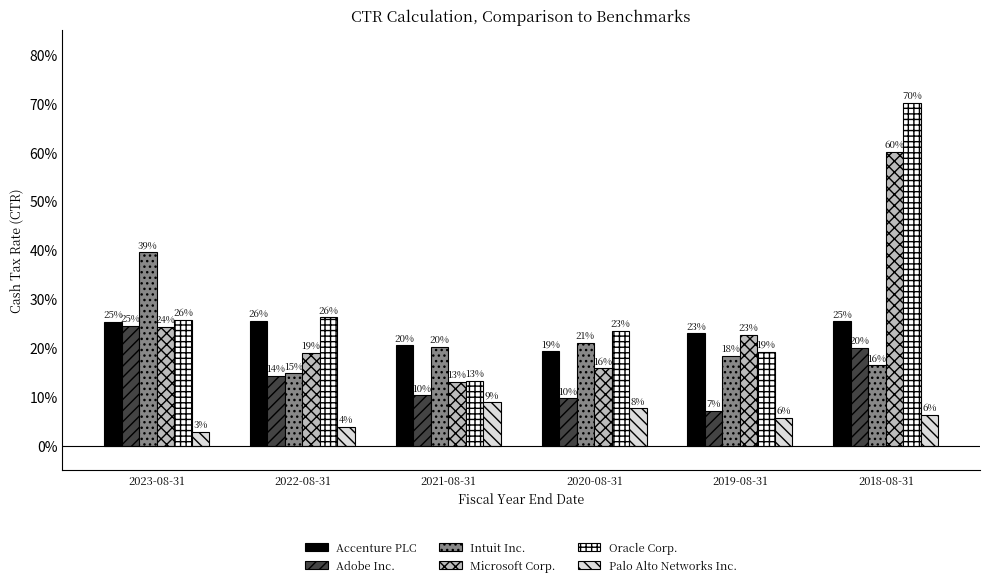

At which category is the sum across all series the highest?

2018-08-31